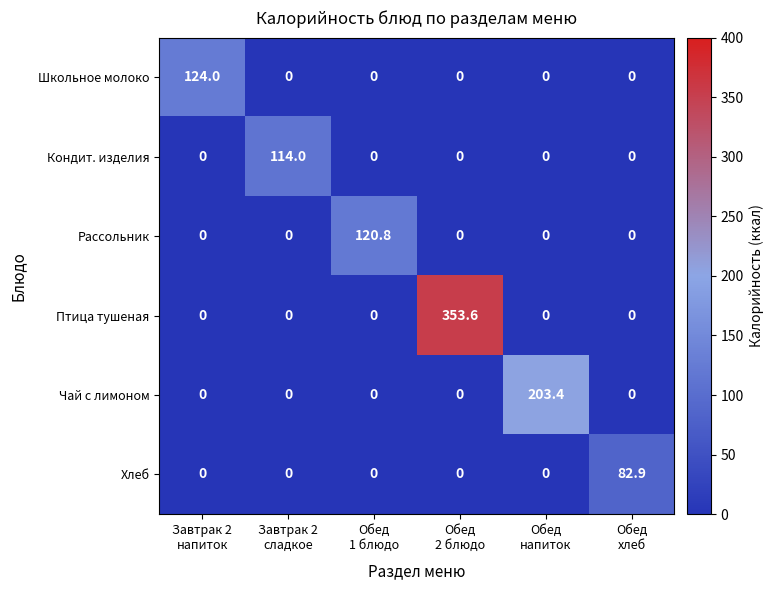

What is the spread (max minus min) of values at Обед
хлеб?

82.9